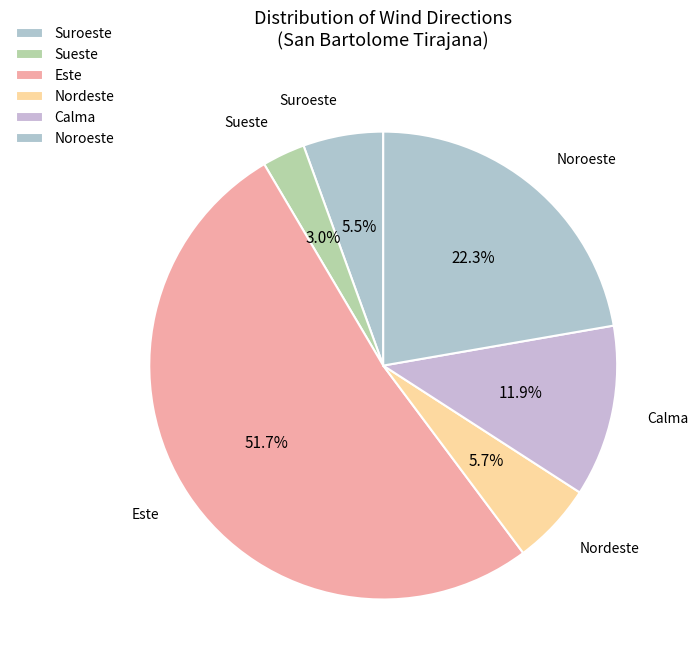

What is the total percentage of Suroeste and Calma?

17.4%